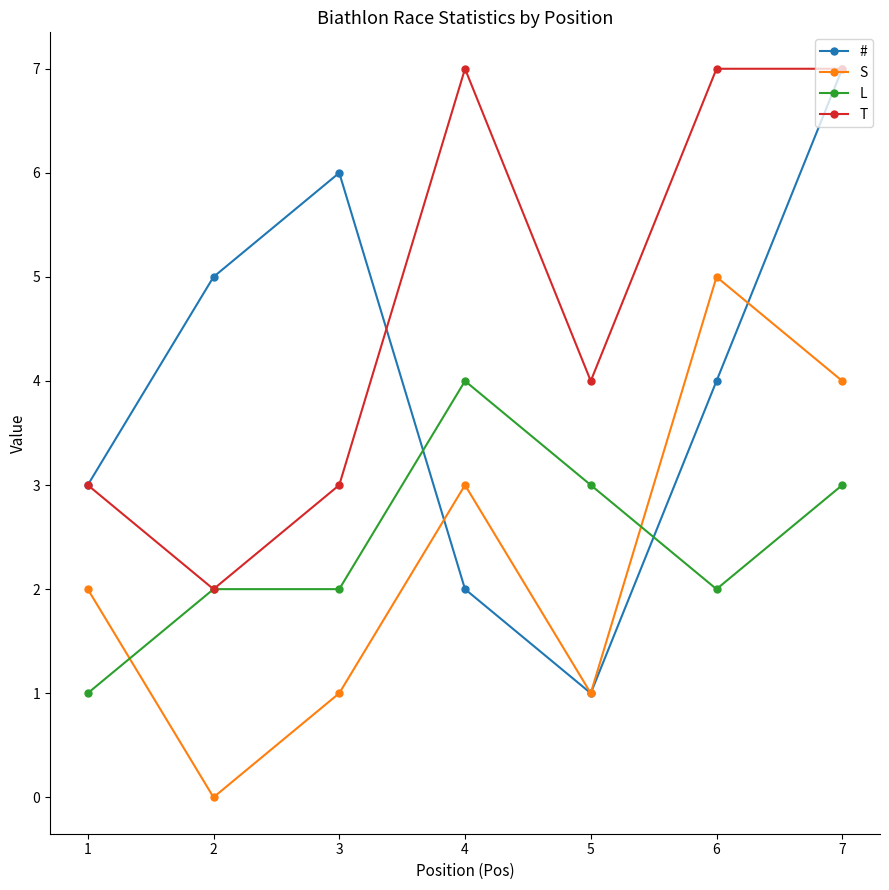

How many distinct data groups are displayed?

4